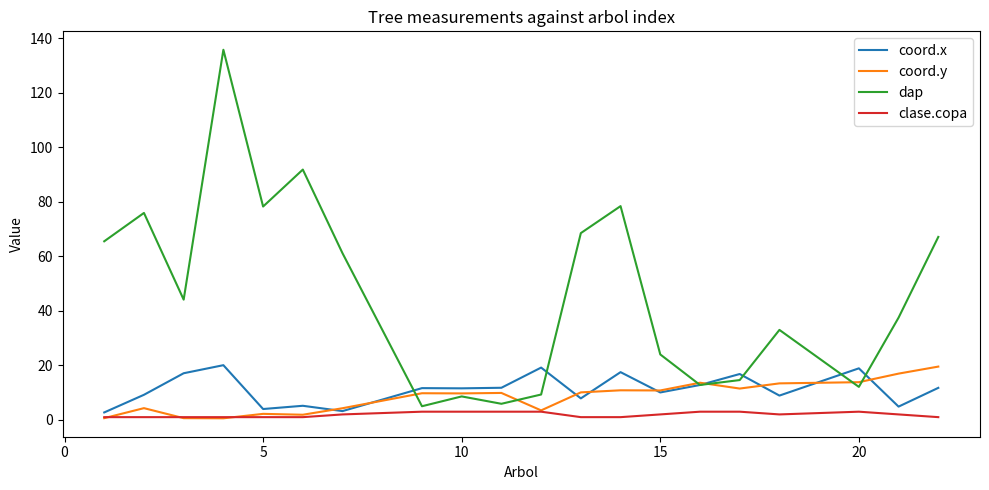

Which series has the largest total across all categories?

dap